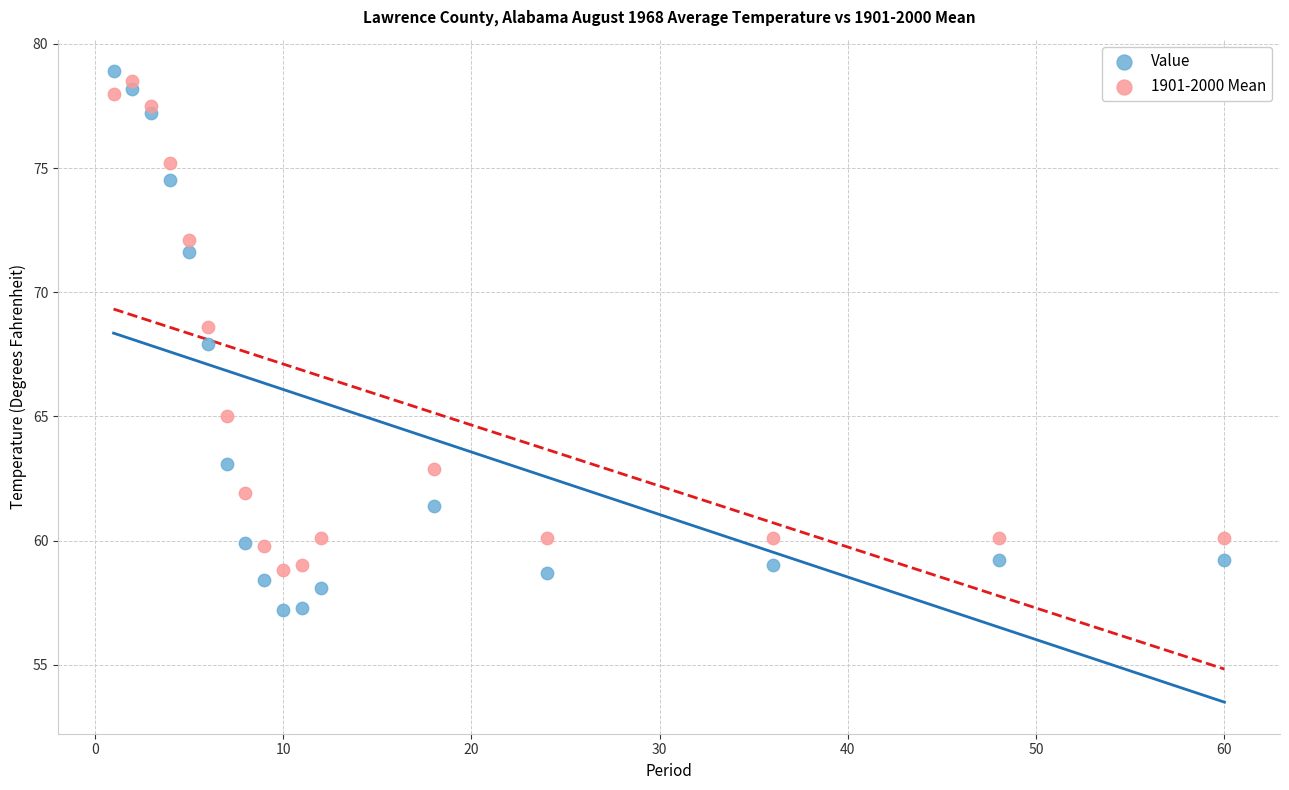

What is the X range (max minus min) for the scatter plot?

59.0